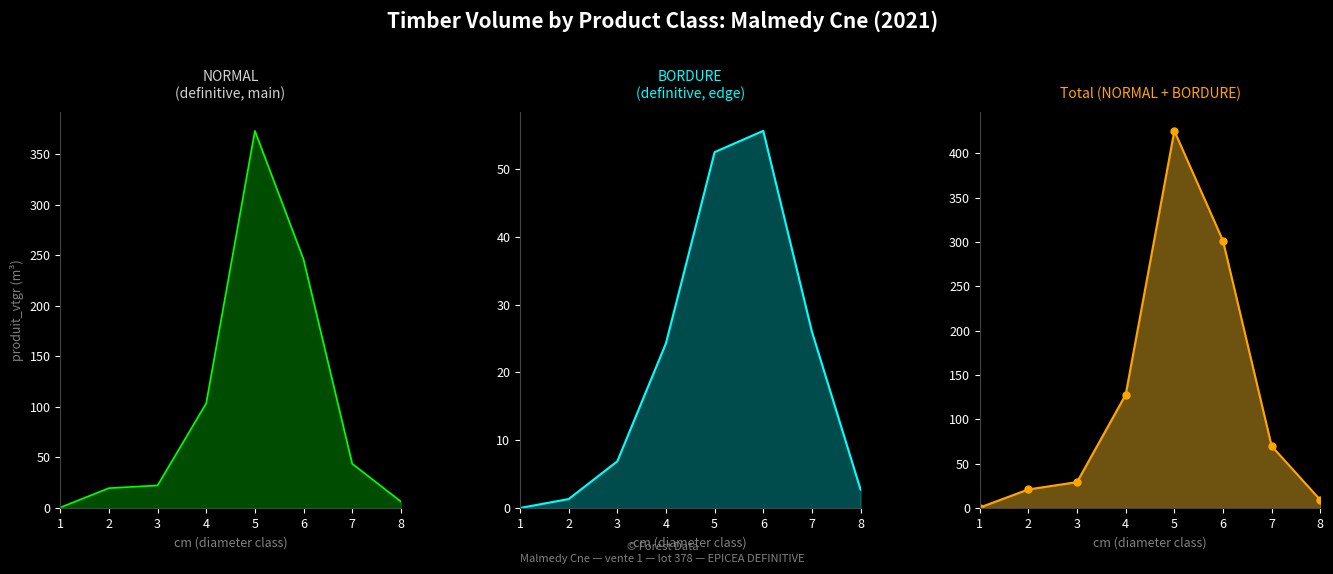

What is the difference between the NORMAL+BORDURE values at 4 and 1?

127.4